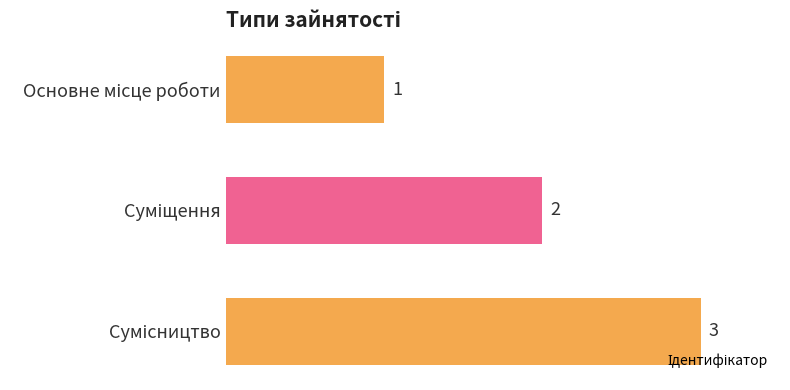

What is the maximum value shown in the chart?

3